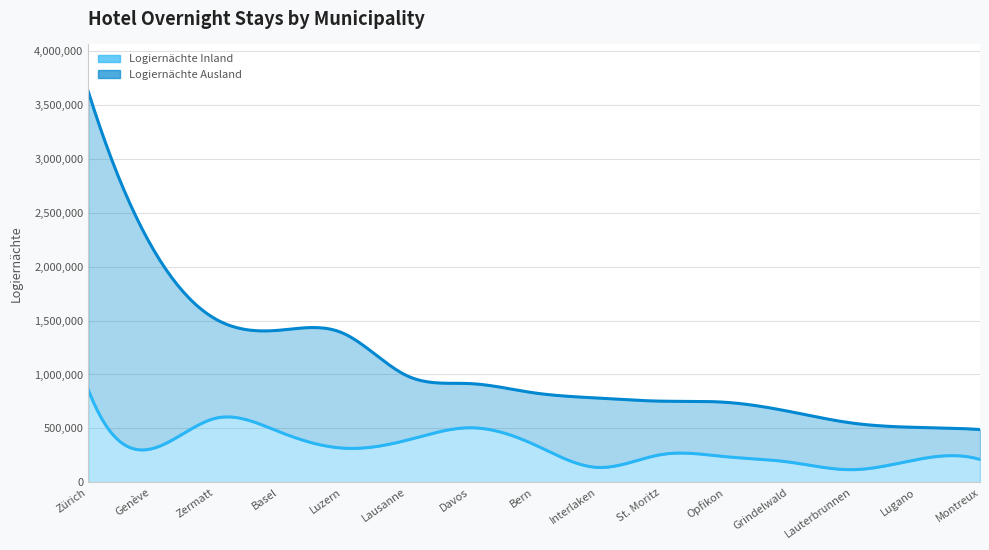

How many interior local valleys does the Logiernächte Inland series have?

4